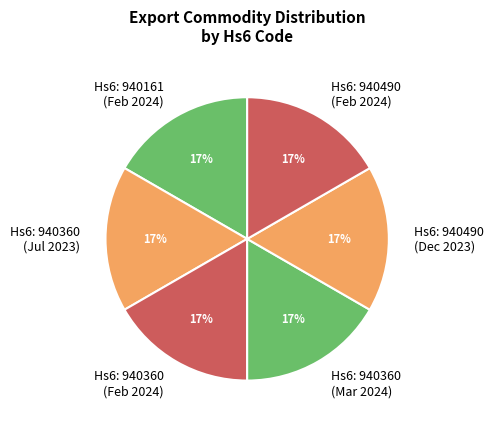

How many slices are in this pie chart?

6